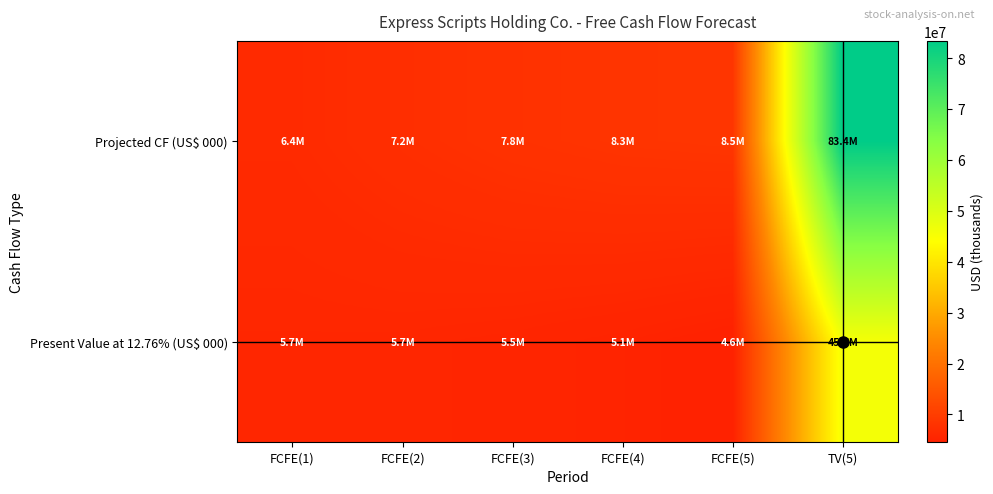

Which series has the largest total across all categories?

Projected CF (US$ 000)